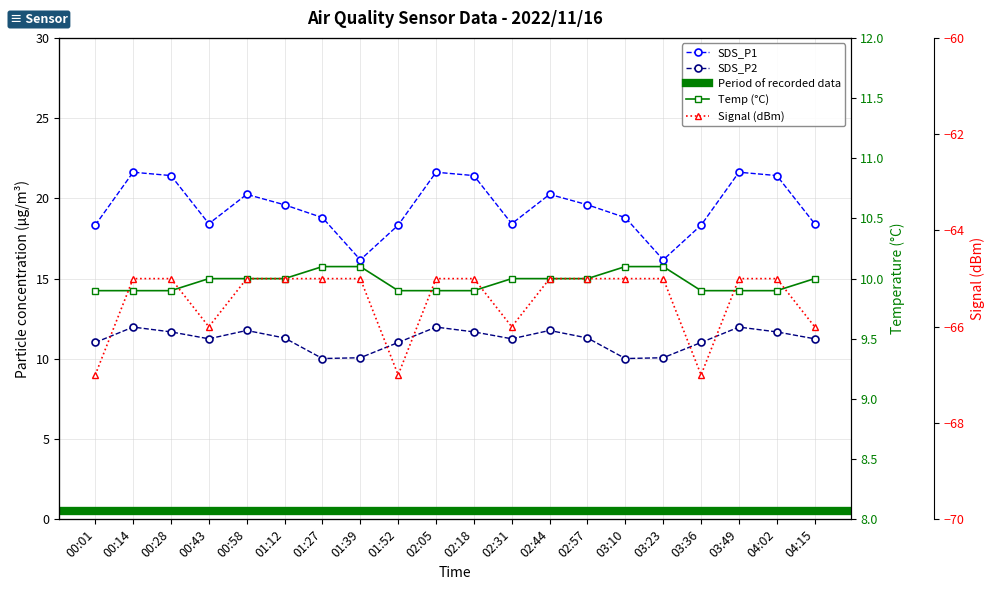

What is the difference between the maximum and second lowest values in the SDS_P1 series?

5.5